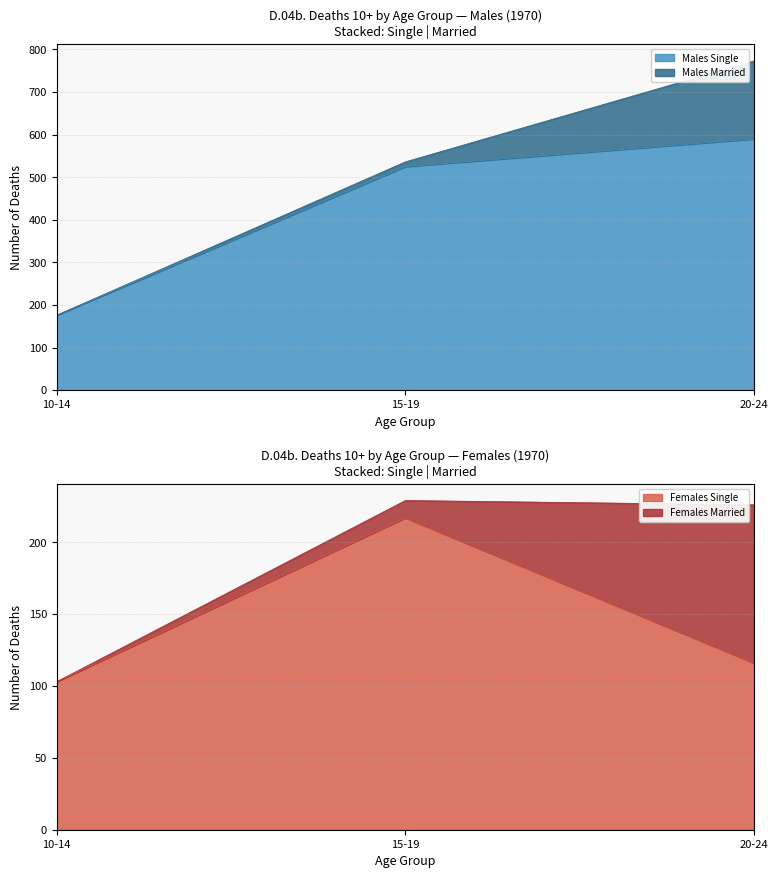

At which category is the sum across all series the highest?

20-24